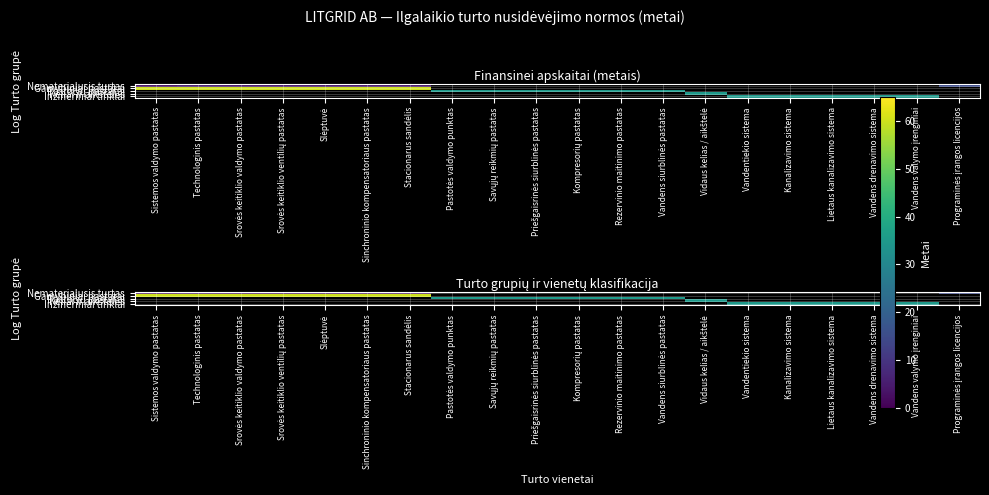

At which category is the sum across all series the highest?

Technologinis pastatas